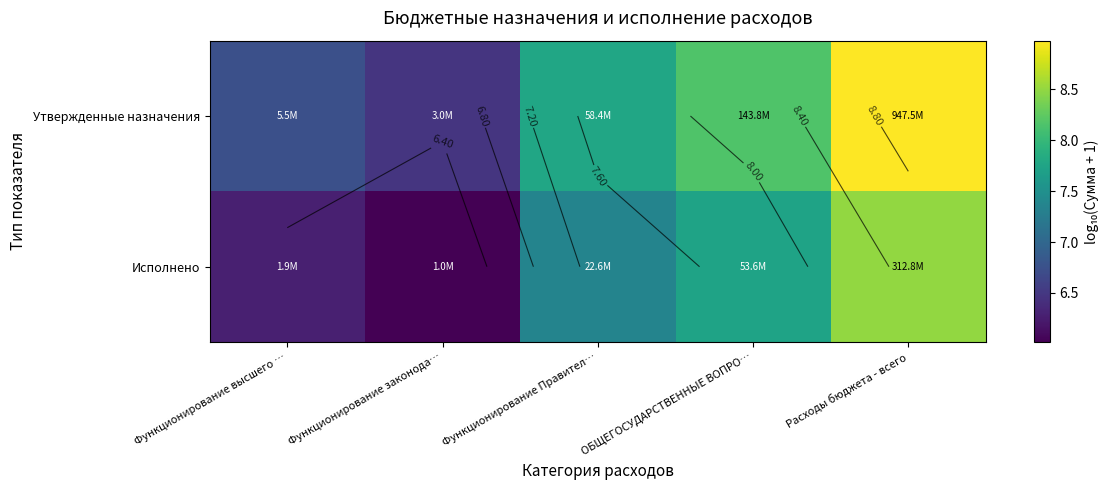

List the labels in order of Исполнено value, largest first.

Расходы бюджета - всего, ОБЩЕГОСУДАРСТВЕННЫЕ ВОПРО…, Функционирование Правител…, Функционирование высшего …, Функционирование законода…